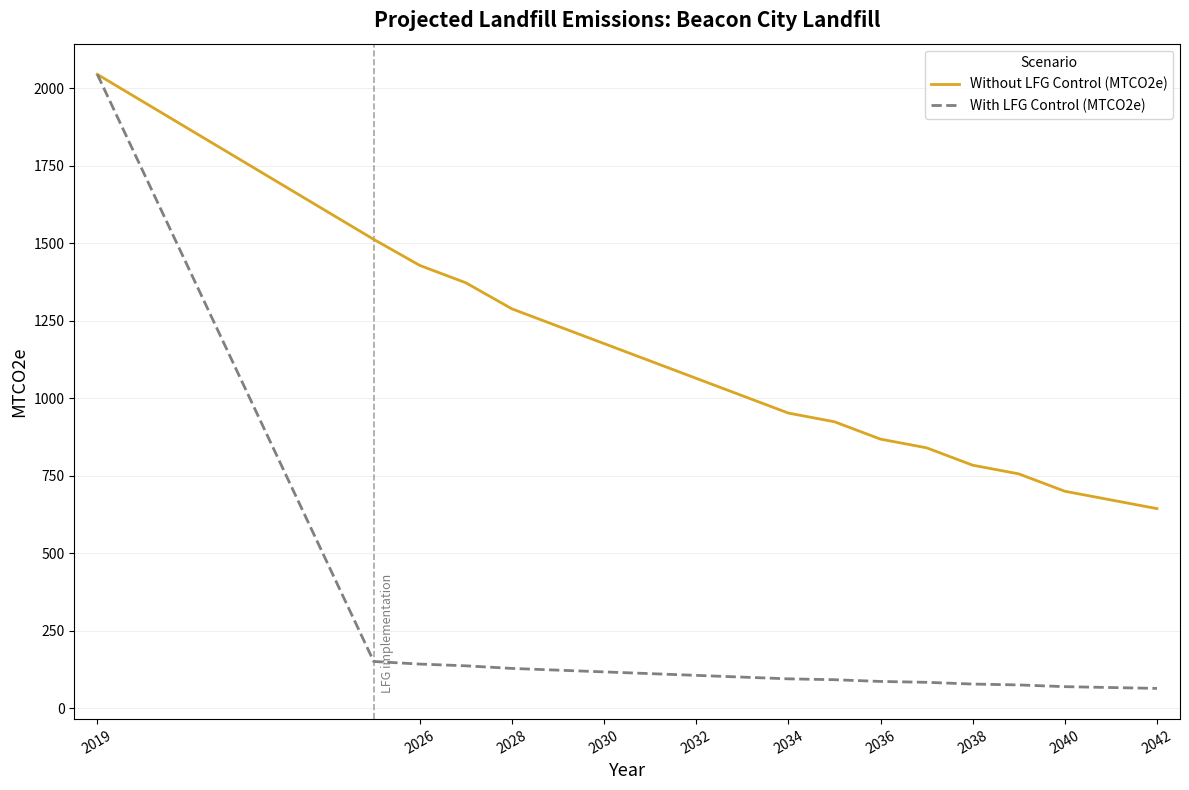

Does the chart display data point markers on the line(s)?

No